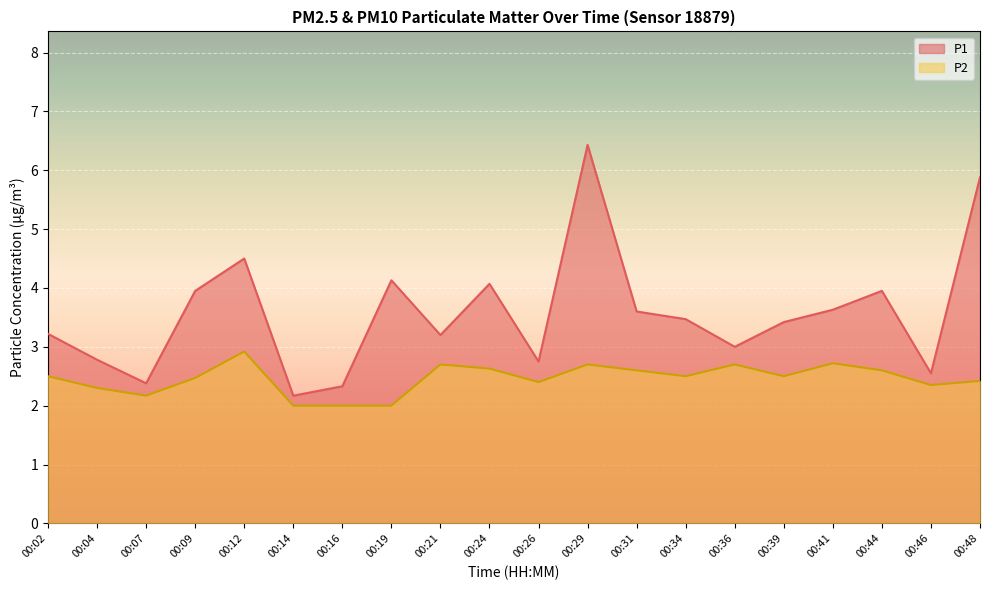

Where is the first local minimum for P2?

00:07